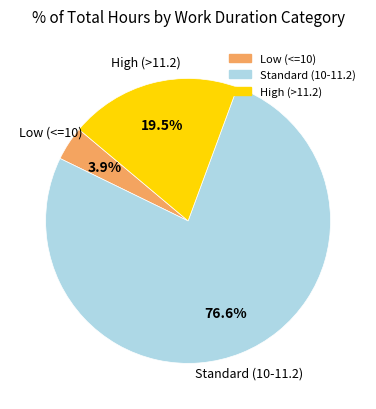

To the nearest percent, what is the difference between the largest and smallest slice percentages?

73%